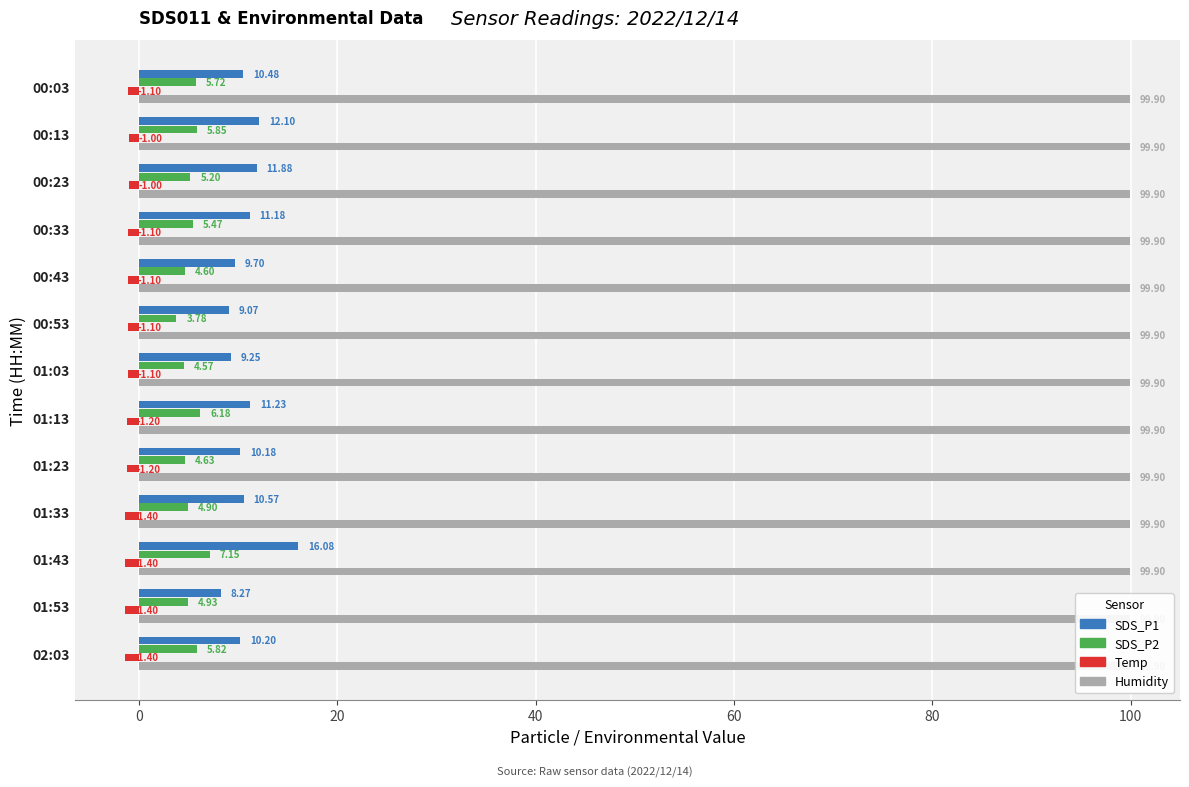

How many categories are shown in the chart?

13